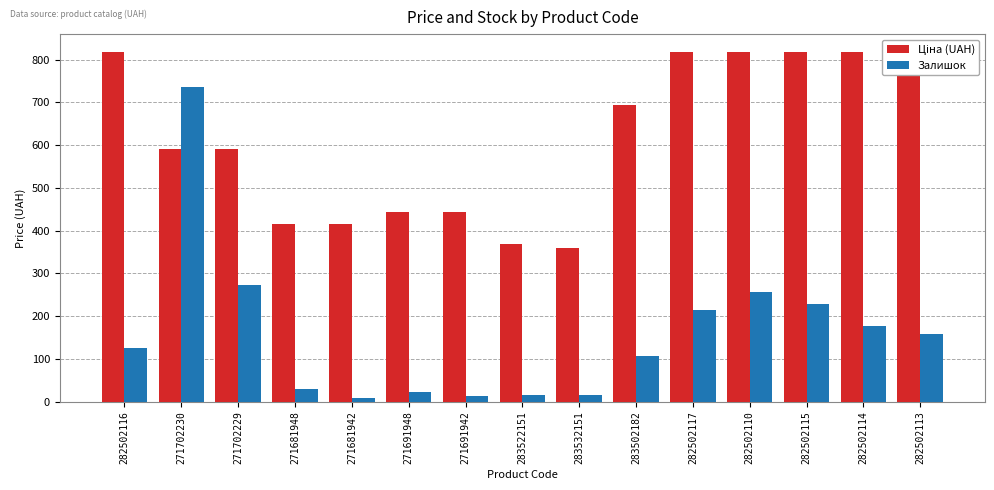

What position from the right is 283522151?

8